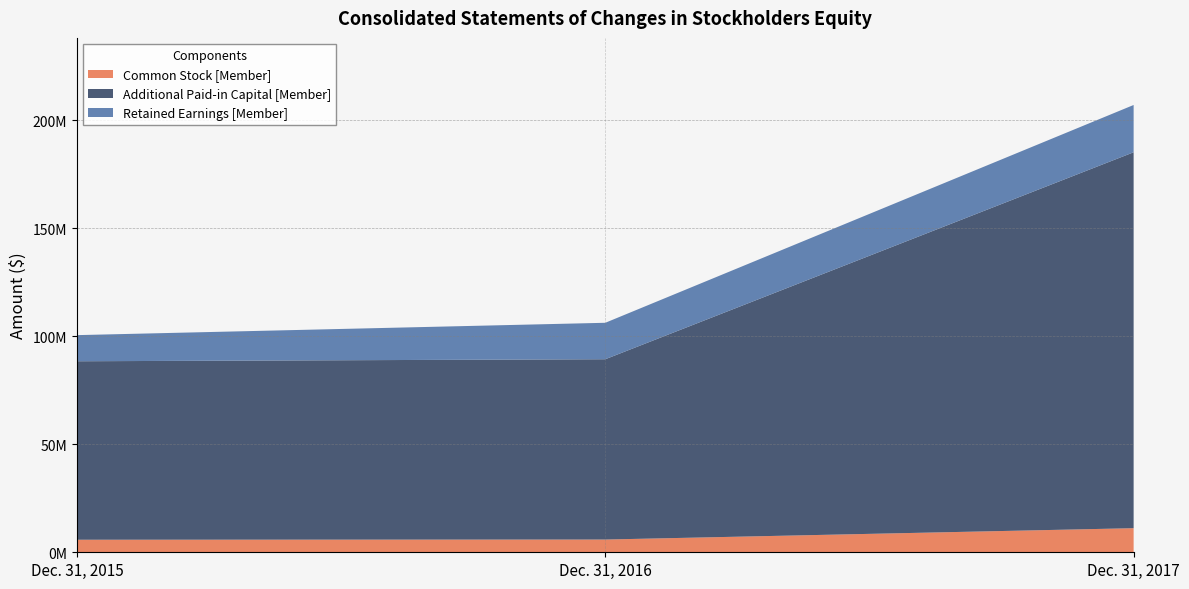

Reading right to left, what are all the values shown in this chart?

Common Stock [Member]: 11152561	5896033	5806477
Additional Paid-in Capital [Member]: 174008753	83463051	82616015
Retained Earnings [Member]: 21888575	16871296	12094488